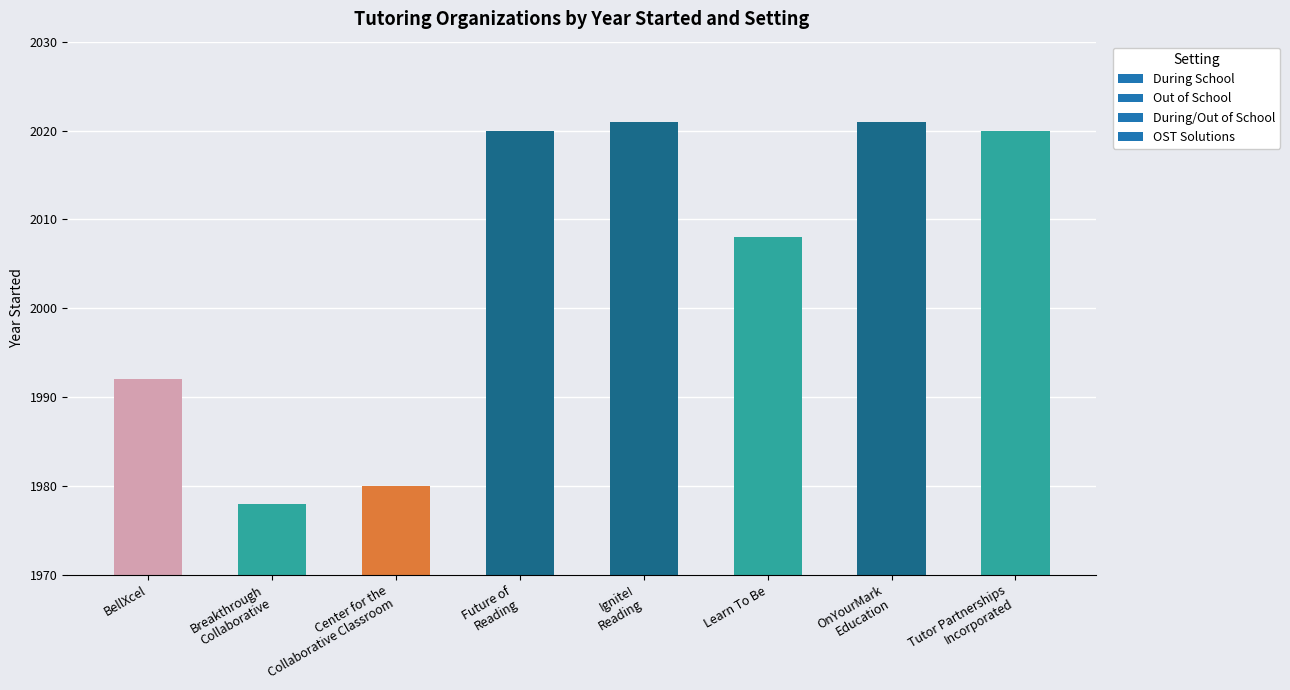

The value at BellXcel is 857. True or false?

False